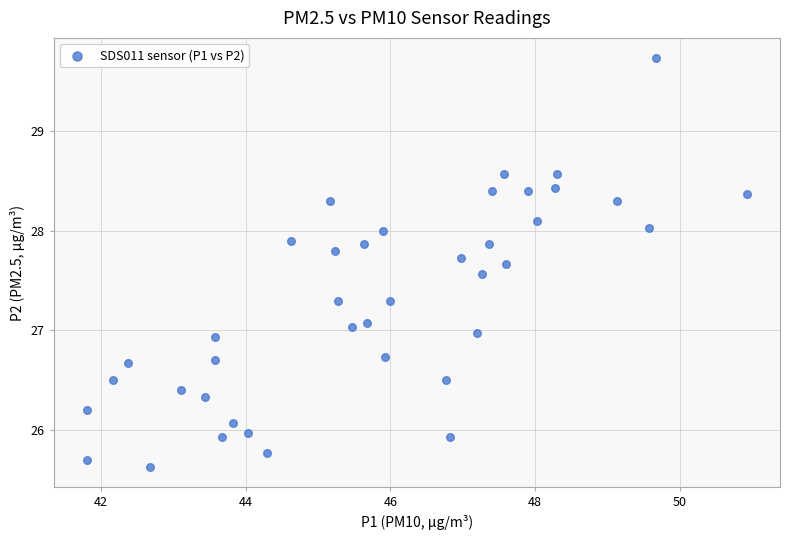

What is the range of Y values (max minus min)?

4.1